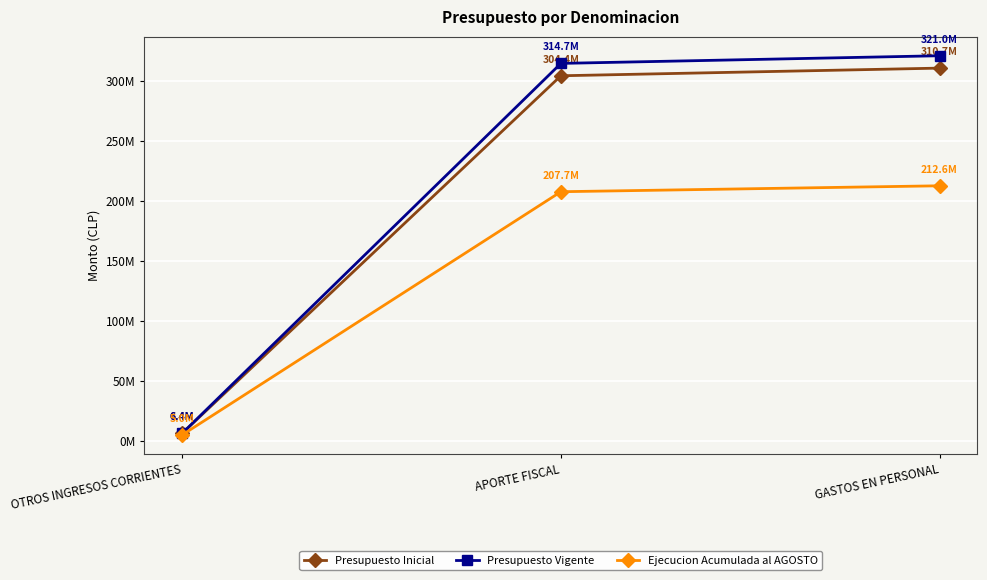

What is the value of the Presupuesto Vigente point at the 3rd from the left?

321049240